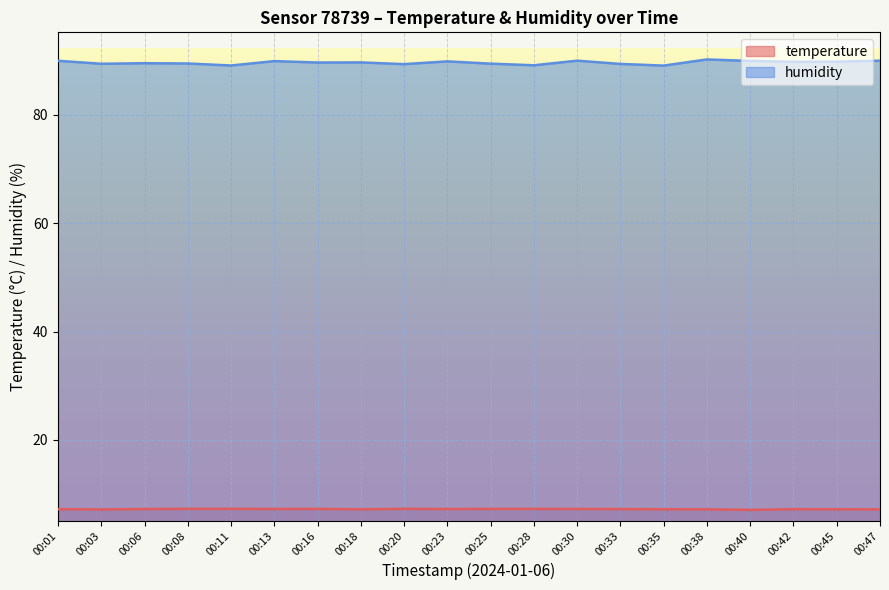

The value of humidity at 00:40 is 155.8. True or false?

False